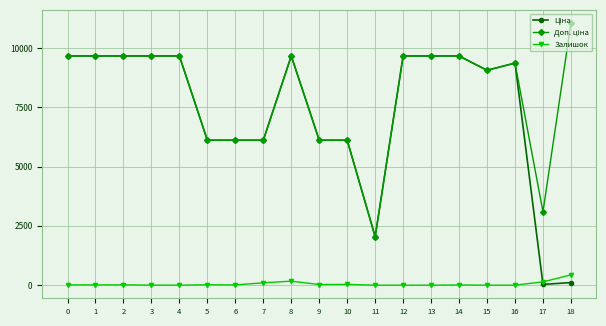

Does the chart display data point markers on the line(s)?

Yes